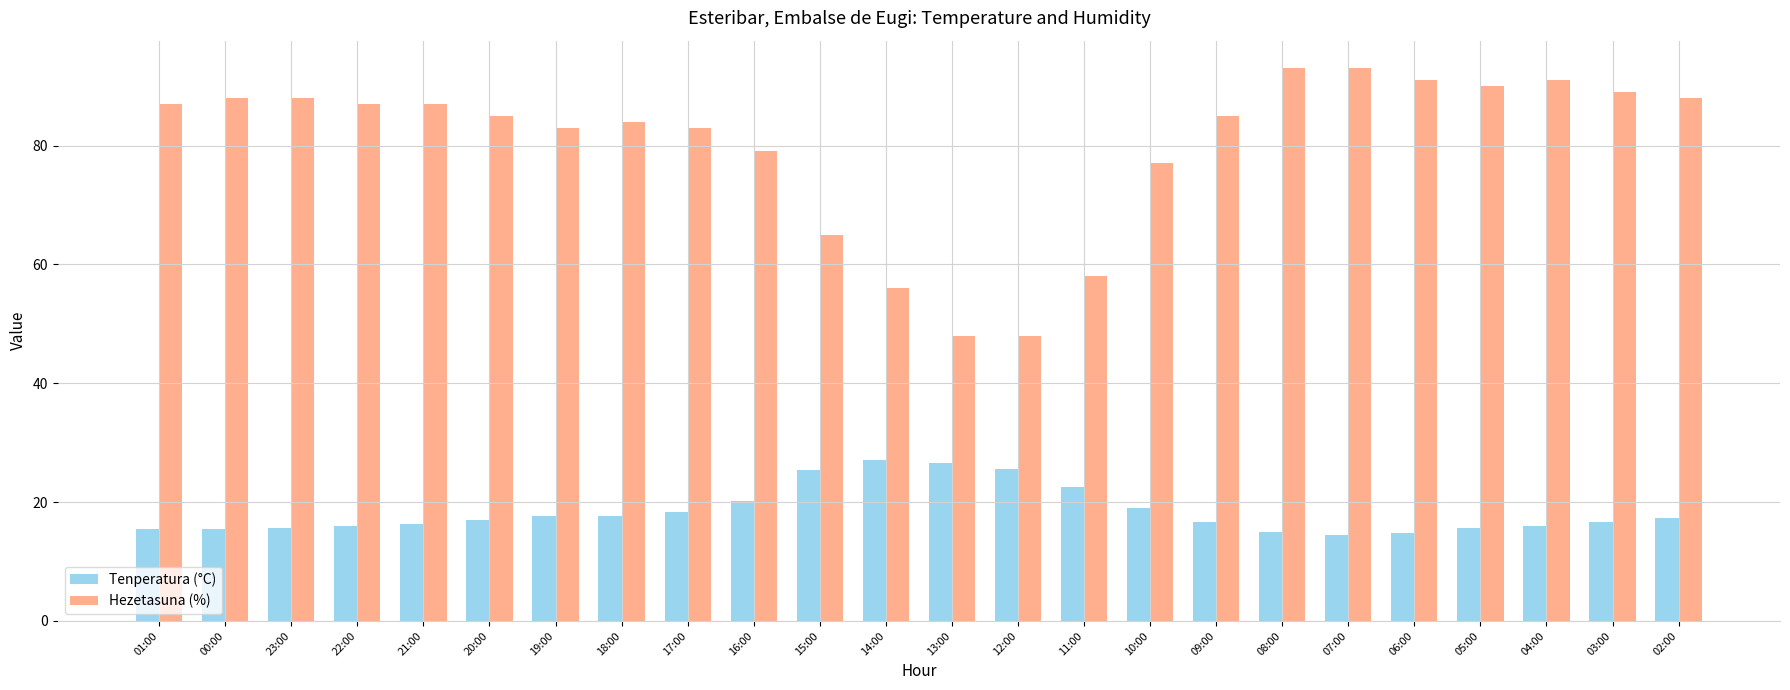

At how many categories does at least one series exceed 36?

24